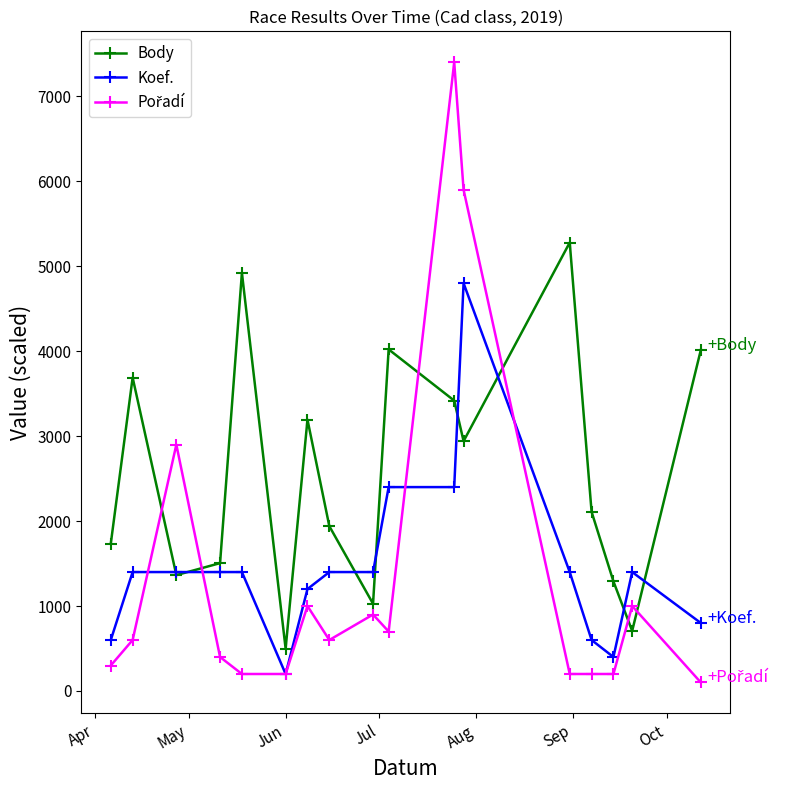

How many values in the Body series are below 2109?

8